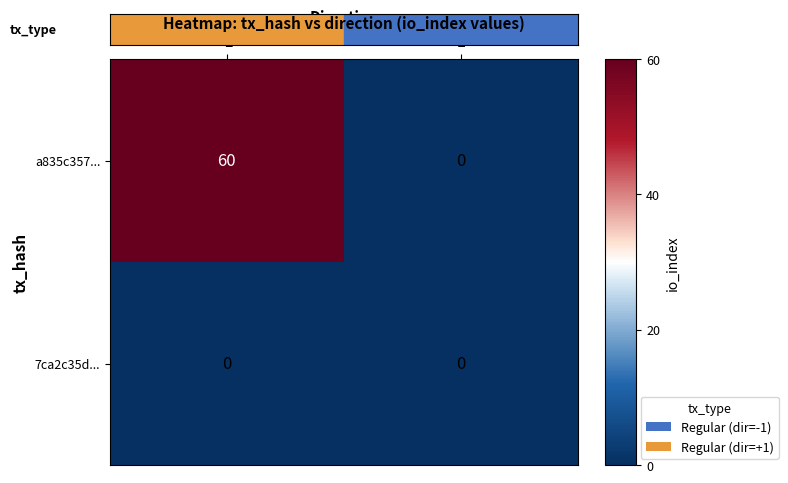

Rank the series by their average value, from highest to lowest.

a835c357..., 7ca2c35d...